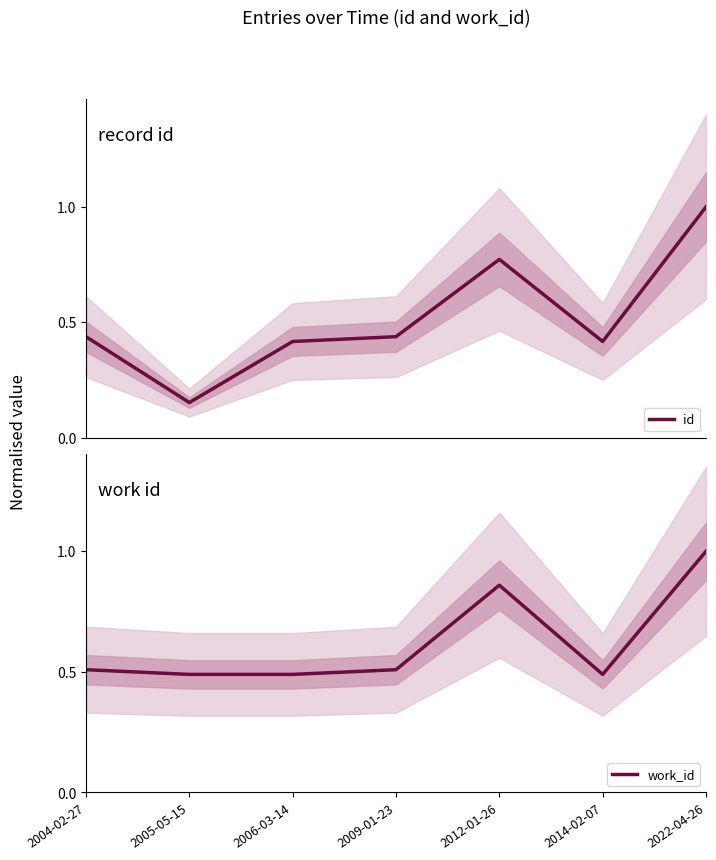

At how many categories does at least one series exceed 0?

7